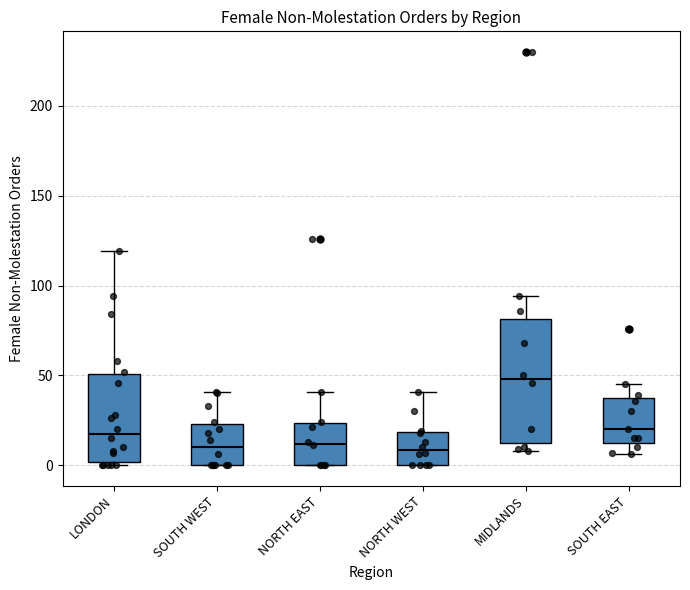

Reading left to right, read every box against the y-axis: the position of its median line, the range the box covers, and the ends of its whiskers. The values are not printed on the chart, so give them approximately, as read against the axis.

LONDON: median 20, box 0 to 50, whiskers 0 (just below the box's lower edge) to 120
SOUTH WEST: median 10, box 0 to 25, whiskers 0 to 40
NORTH EAST: median 10, box 0 to 25, whiskers 0 to 40
NORTH WEST: median 10, box 0 to 20, whiskers 0 to 40
MIDLANDS: median 50, box 15 to 80, whiskers 10 to 95
SOUTH EAST: median 20, box 15 to 40, whiskers 5 to 45